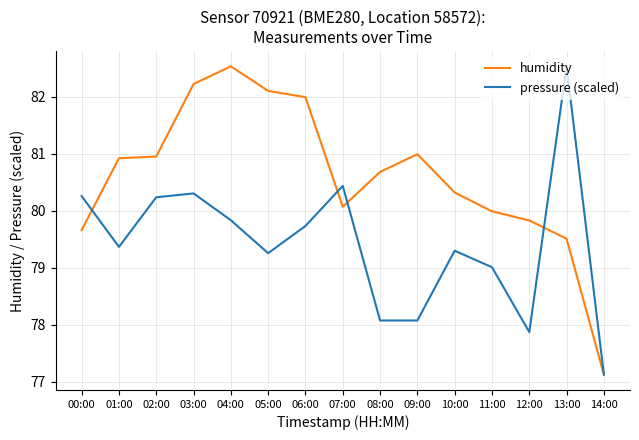

What is the total value across all series at 06:00?

161.7